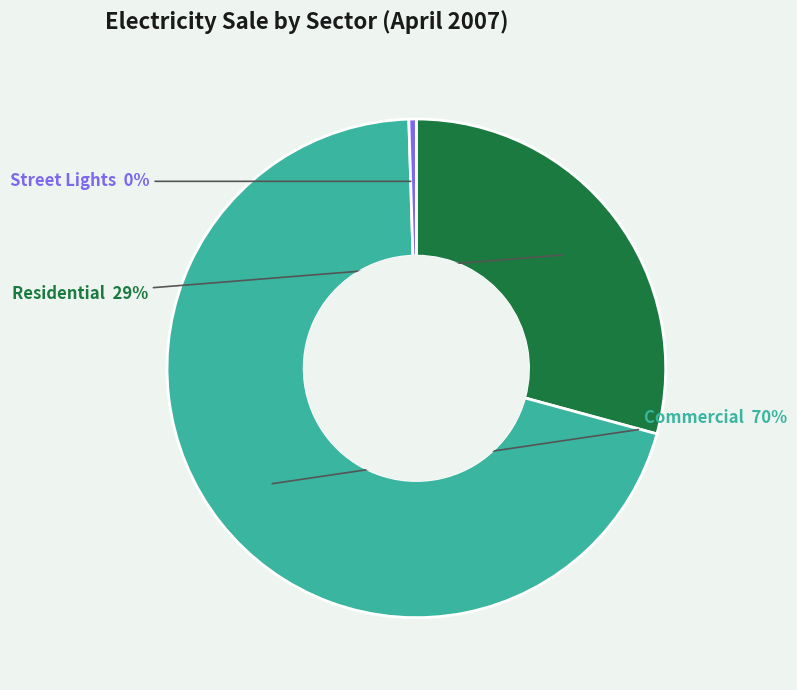

Does any single category account for the majority?

Yes